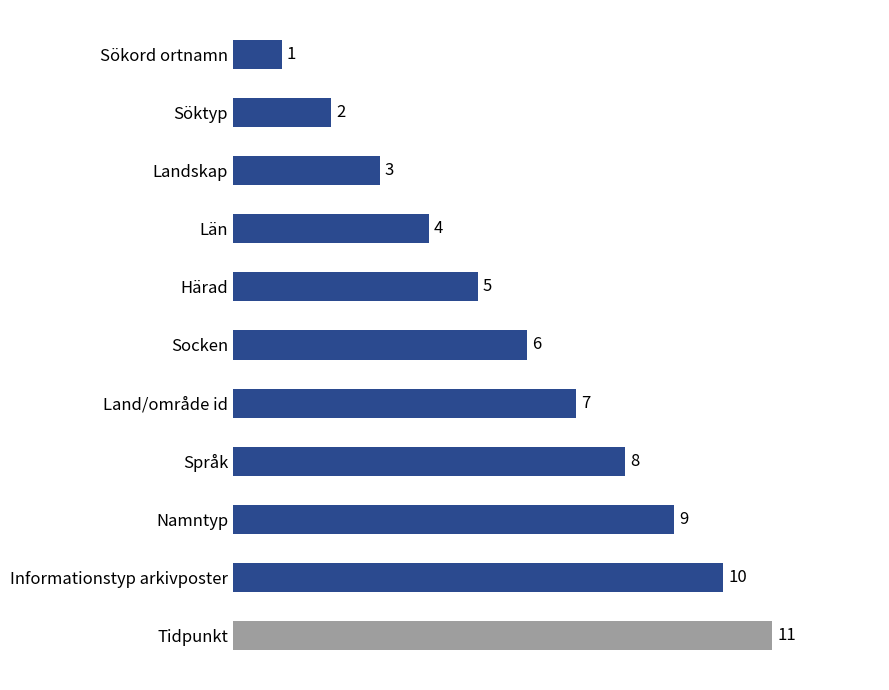

Approximately how many times larger is the value at Härad compared to Sökord ortnamn?

5.0